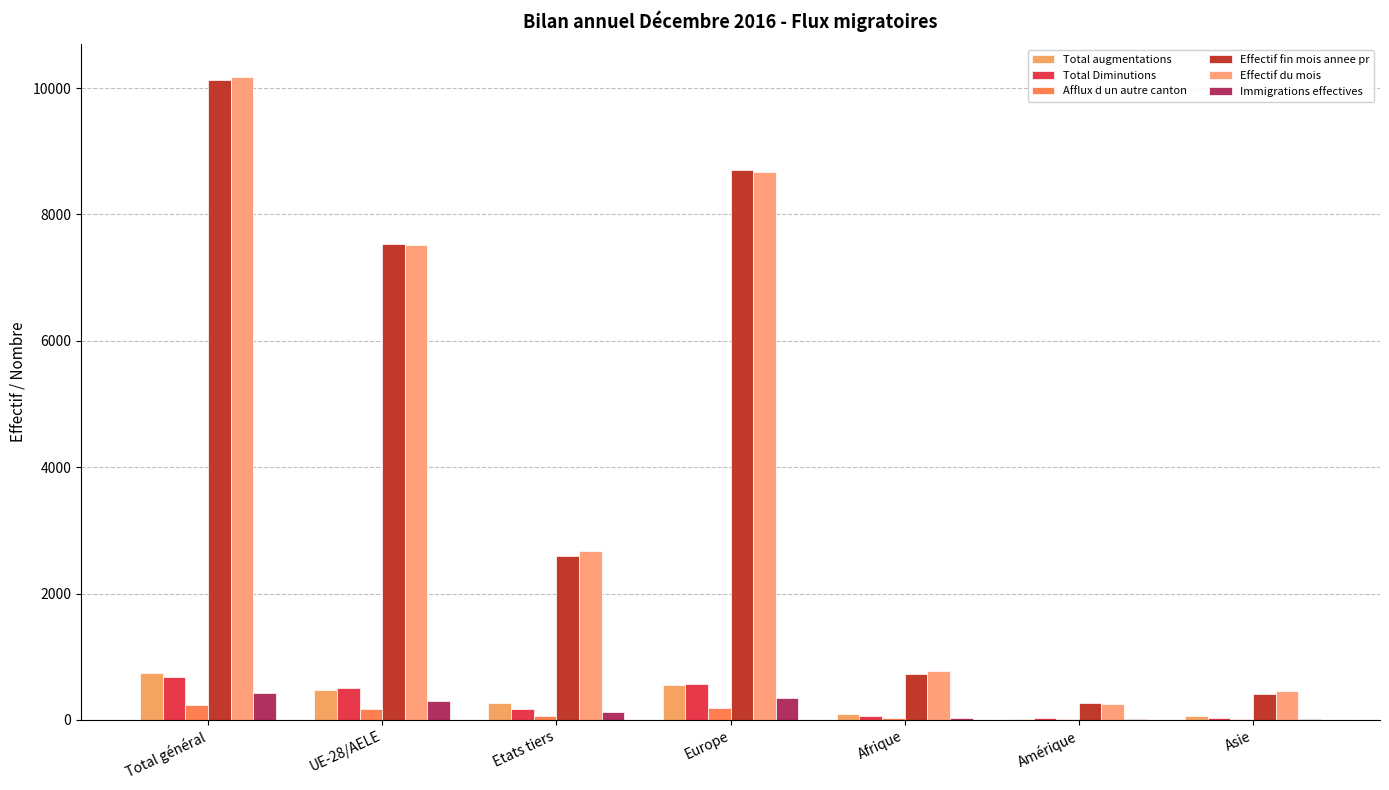

List the series in order of their peak value, lowest first.

Afflux d un autre canton, Immigrations effectives, Total Diminutions, Total augmentations, Effectif fin mois annee pr, Effectif du mois